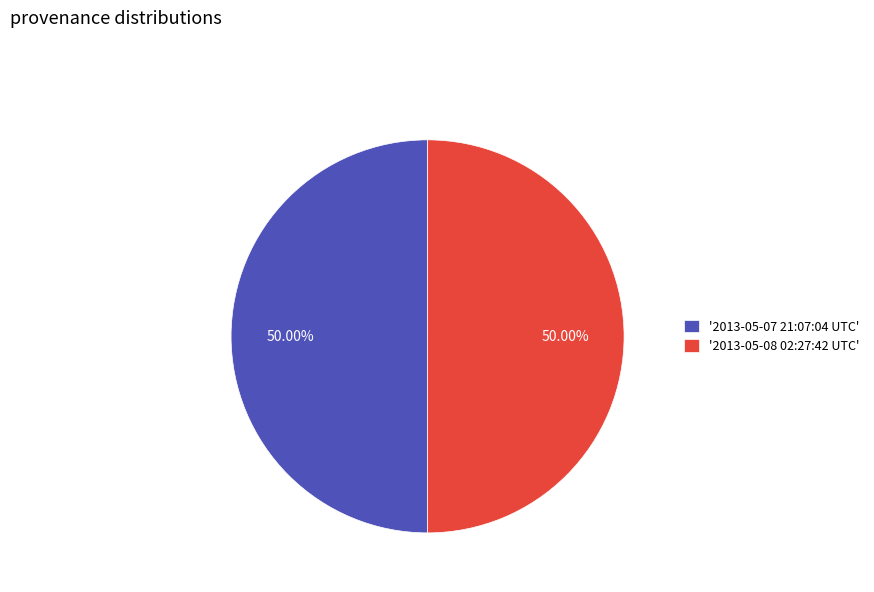

Combined, do '2013-05-07 21:07:04 UTC' and '2013-05-08 02:27:42 UTC' account for over 50%?

Yes